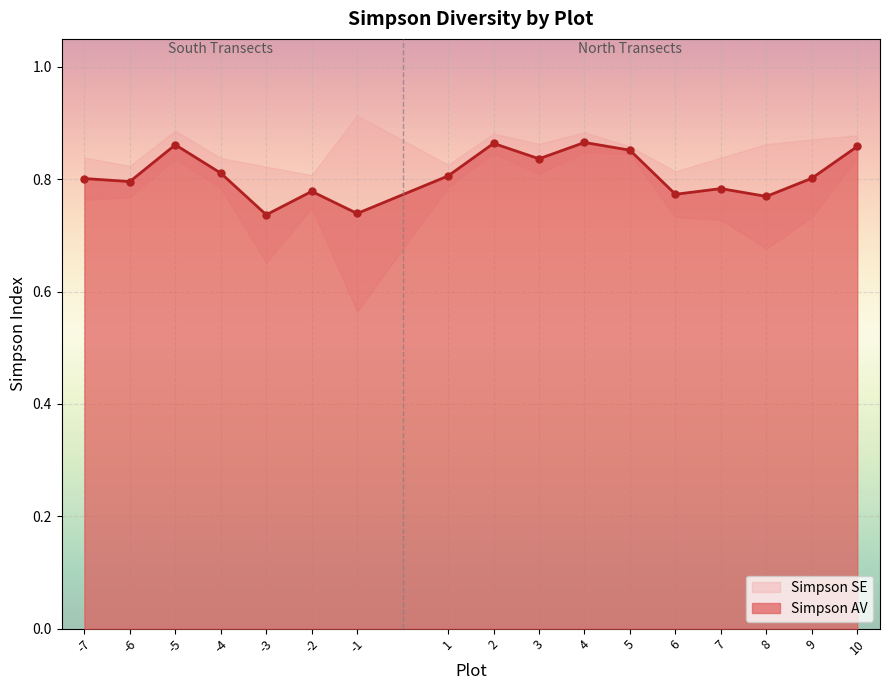

How many values are between 0 and 1?

17